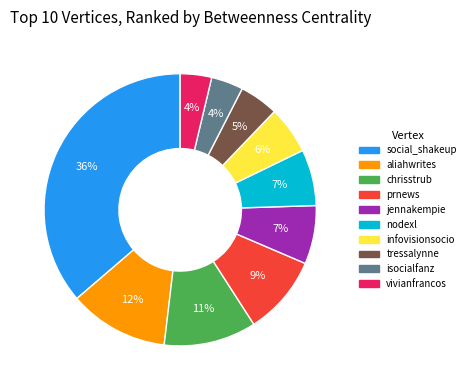

To the nearest percent, what is the combined percentage of social_shakeup and isocialfanz?

40%